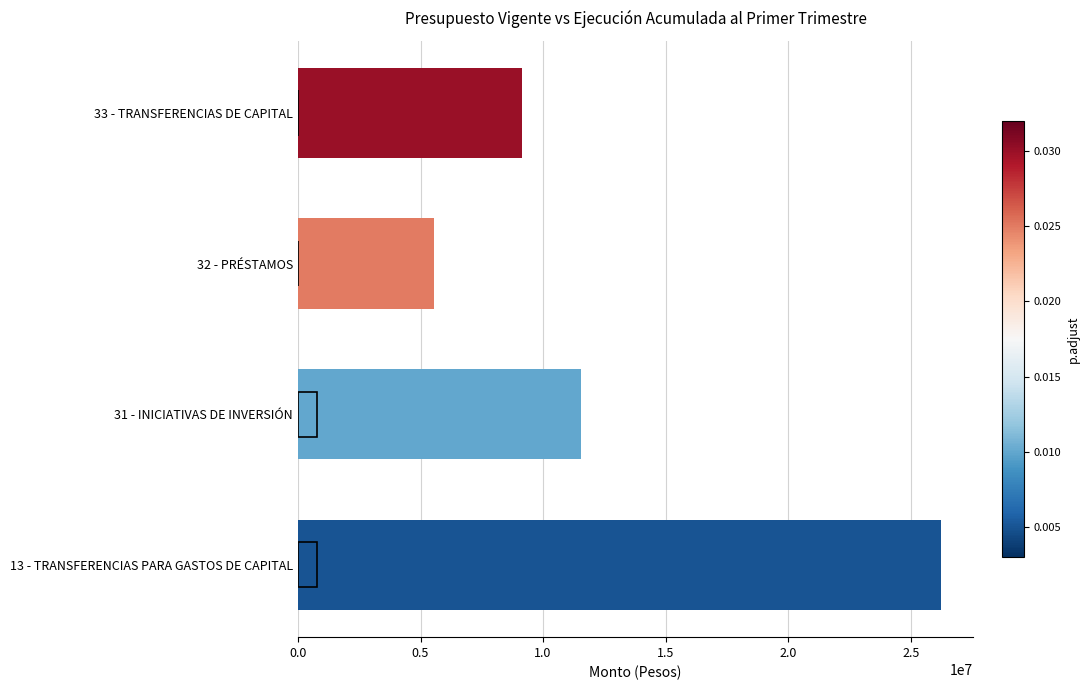

Rank the series by their maximum value, from highest to lowest.

Presupuesto Vigente, Ejecucion Acumulada al Primer Trimestre